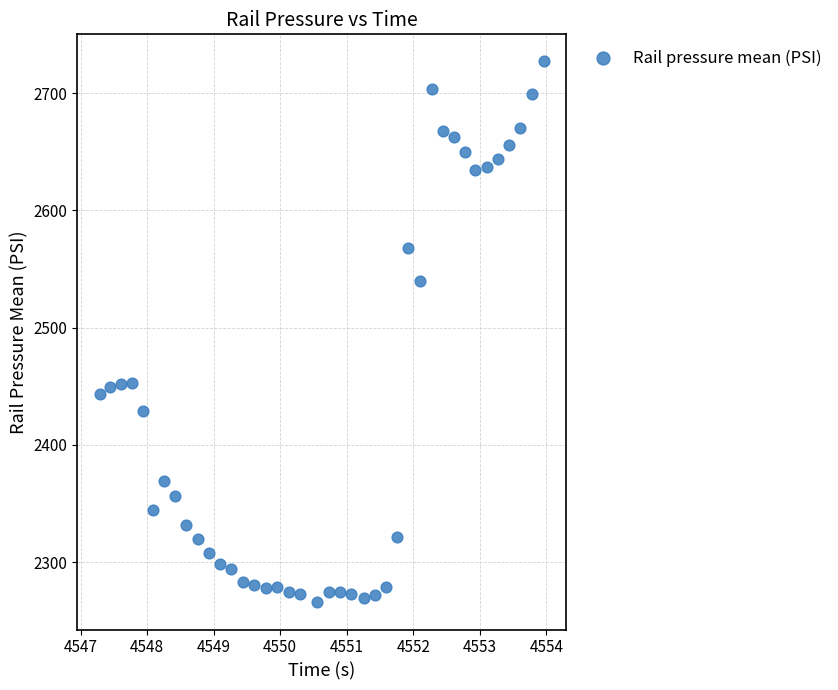

What is the range of Y values (max minus min)?

461.5